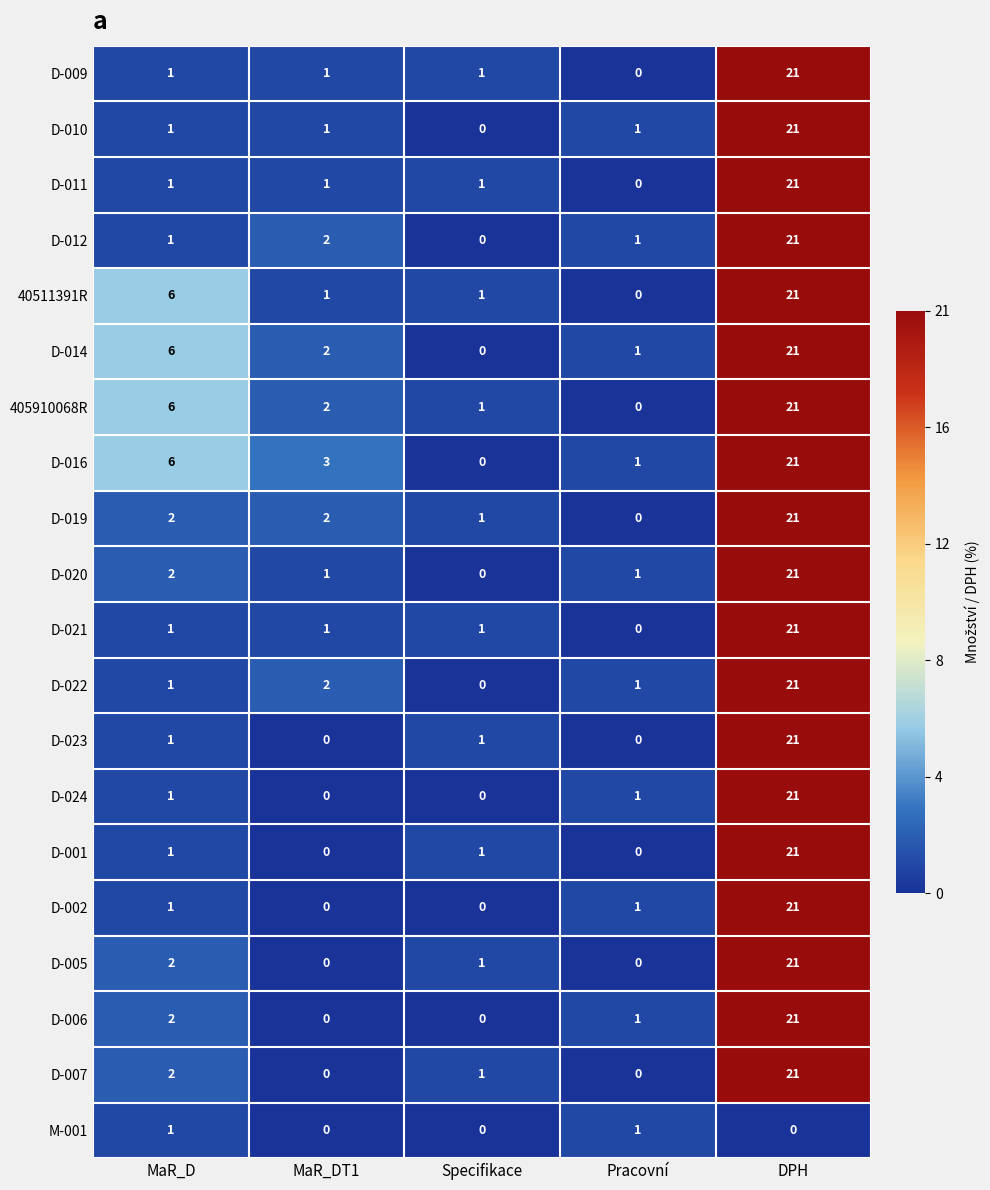

What is the total value across all series at Pracovní?

10